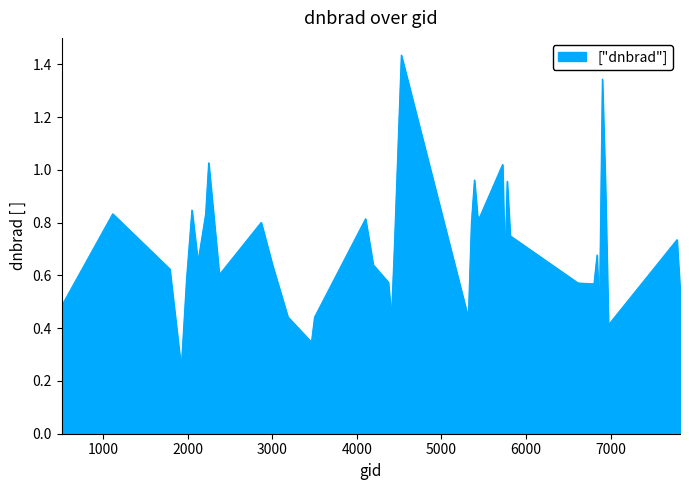

True or false: the data has more than 2 interior local peaks.

True